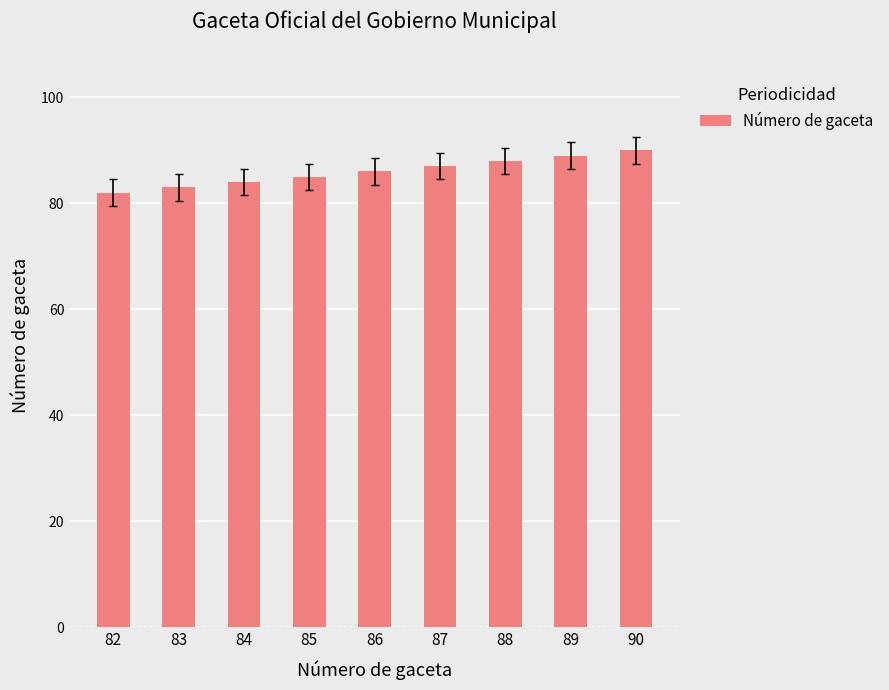

What is the minimum value shown in the chart?

82